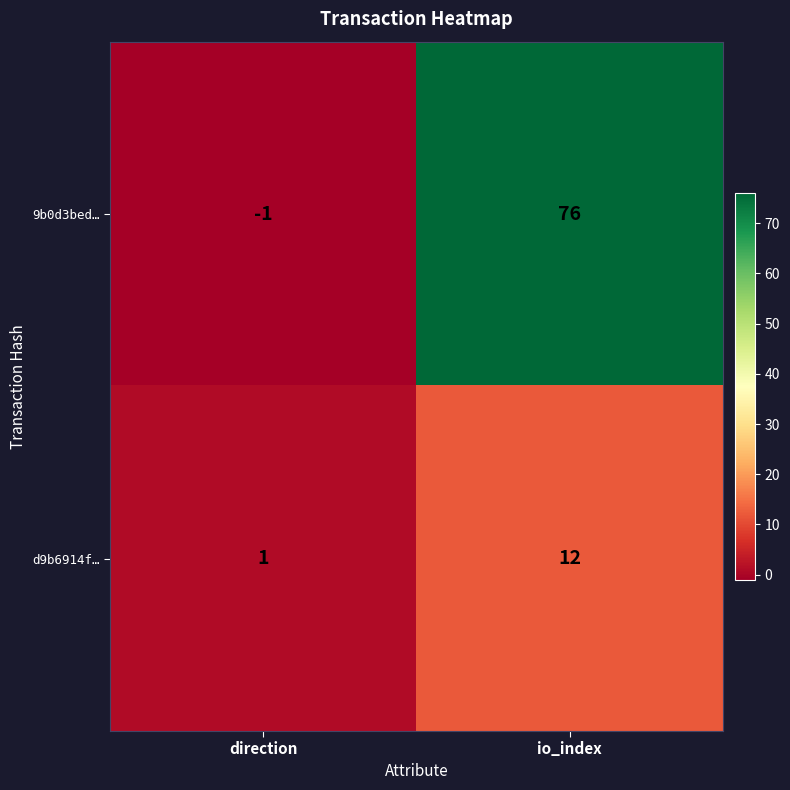

Between direction and io_index, which series saw the biggest shift?

9b0d3bed…